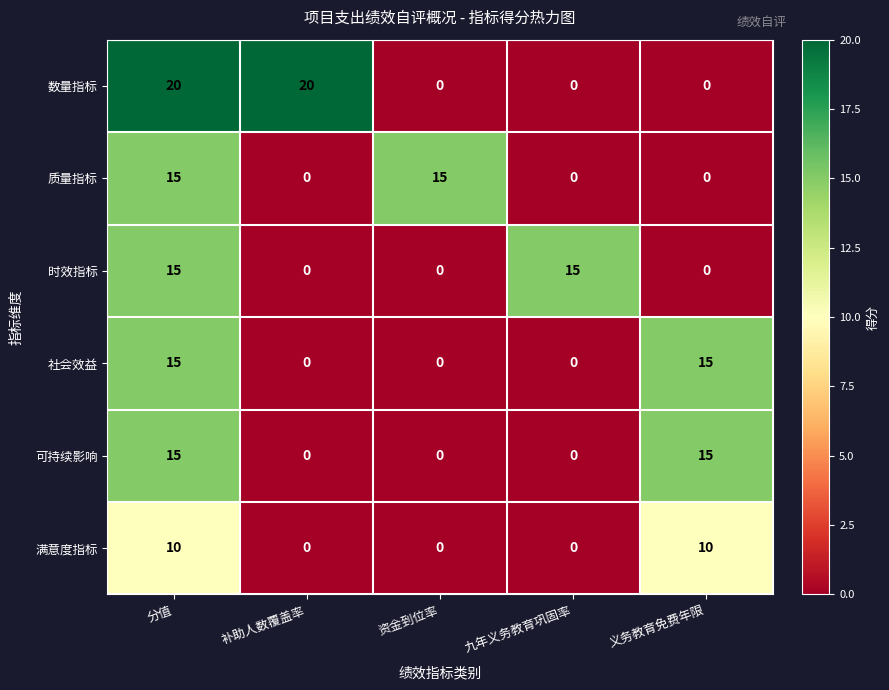

Reading right to left, what are all the values shown in this chart?

数量指标: 义务教育免费年限=0	九年义务教育巩固率=0	资金到位率=0	补助人数覆盖率=20	分值=20
质量指标: 义务教育免费年限=0	九年义务教育巩固率=0	资金到位率=15	补助人数覆盖率=0	分值=15
时效指标: 义务教育免费年限=0	九年义务教育巩固率=15	资金到位率=0	补助人数覆盖率=0	分值=15
社会效益: 义务教育免费年限=15	九年义务教育巩固率=0	资金到位率=0	补助人数覆盖率=0	分值=15
可持续影响: 义务教育免费年限=15	九年义务教育巩固率=0	资金到位率=0	补助人数覆盖率=0	分值=15
满意度指标: 义务教育免费年限=10	九年义务教育巩固率=0	资金到位率=0	补助人数覆盖率=0	分值=10